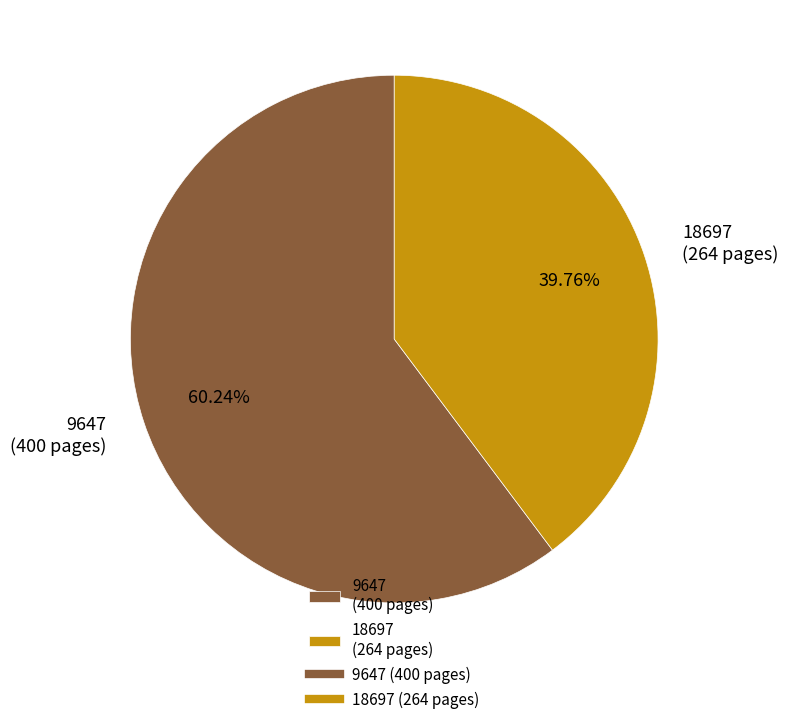

What is the largest slice in the pie chart?

9647